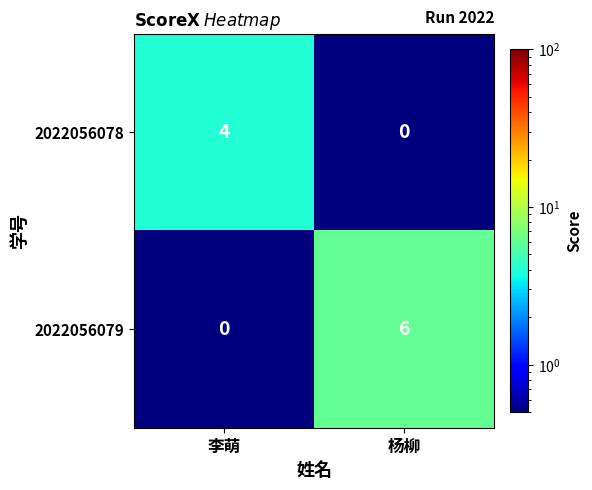

List the series in order of their overall mean, highest first.

2022056079, 2022056078